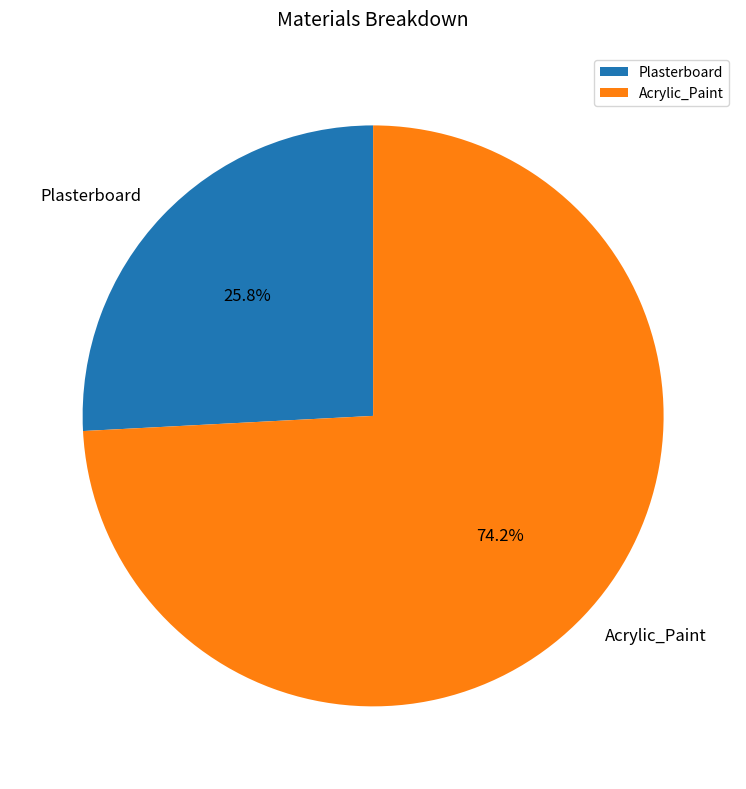

Is it true that Acrylic_Paint is 74% of the pie?

True